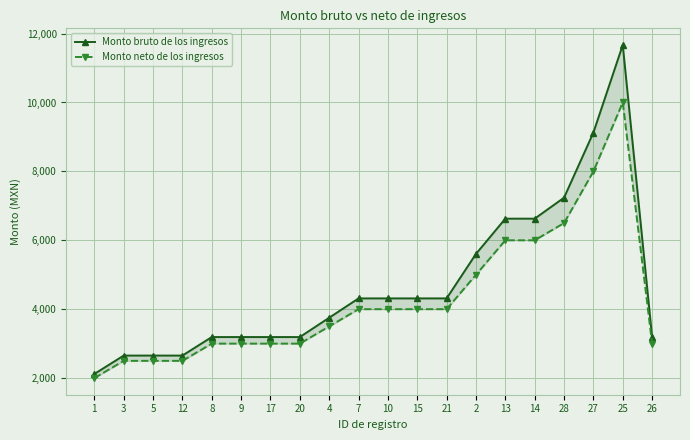

What is the difference between the maximum and minimum values in the Monto bruto de los ingresos series?

9550.4